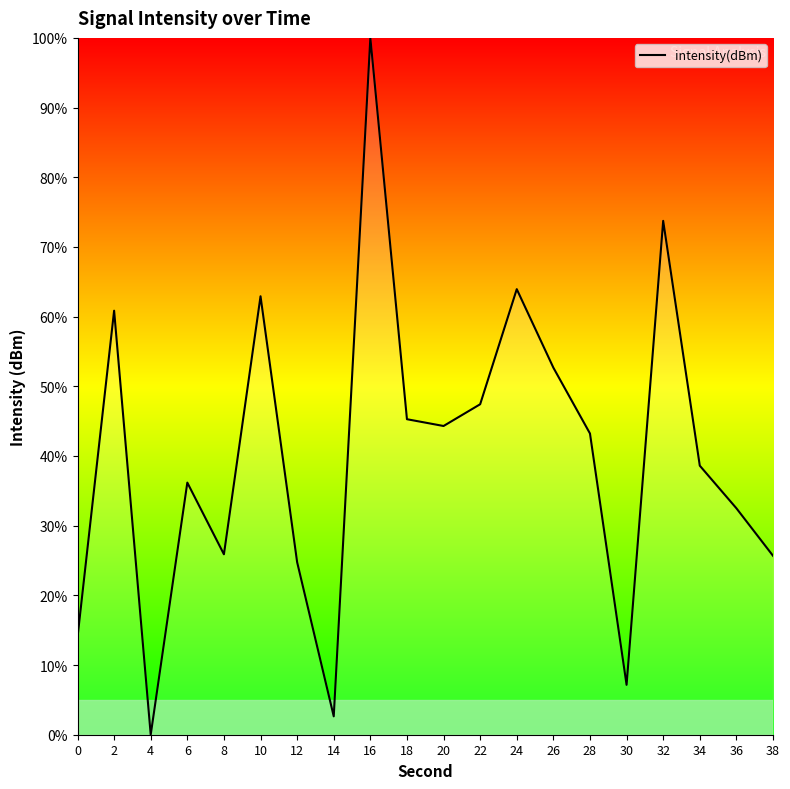

What is the change in value from 0 to 30?

-6.8